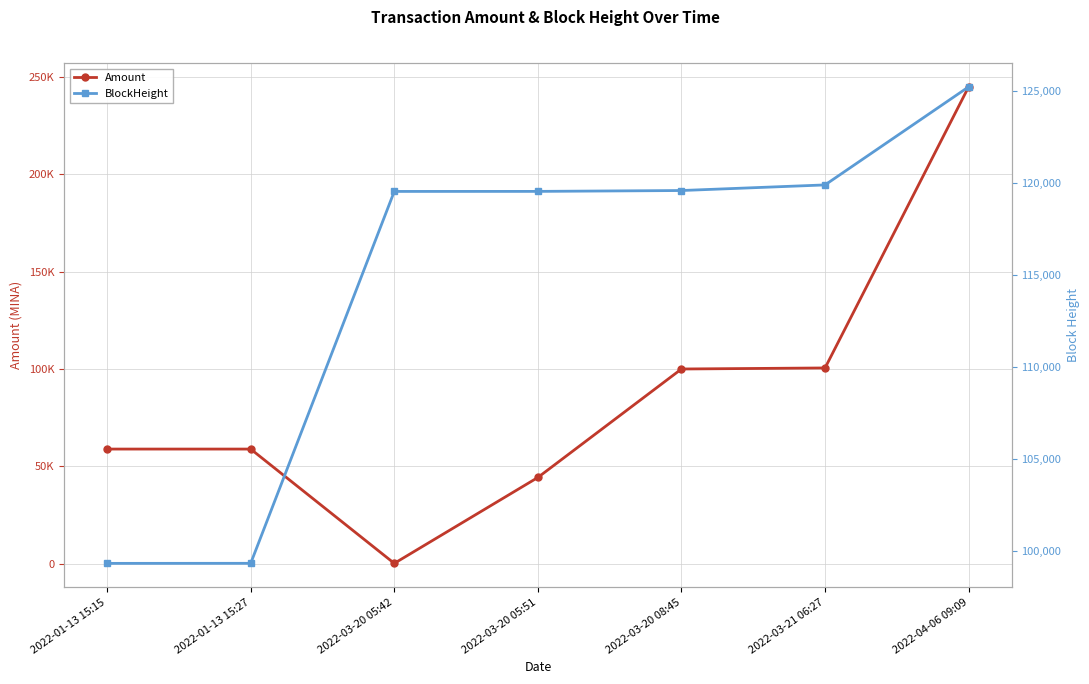

What is the average value of the Amount series?

86807.6